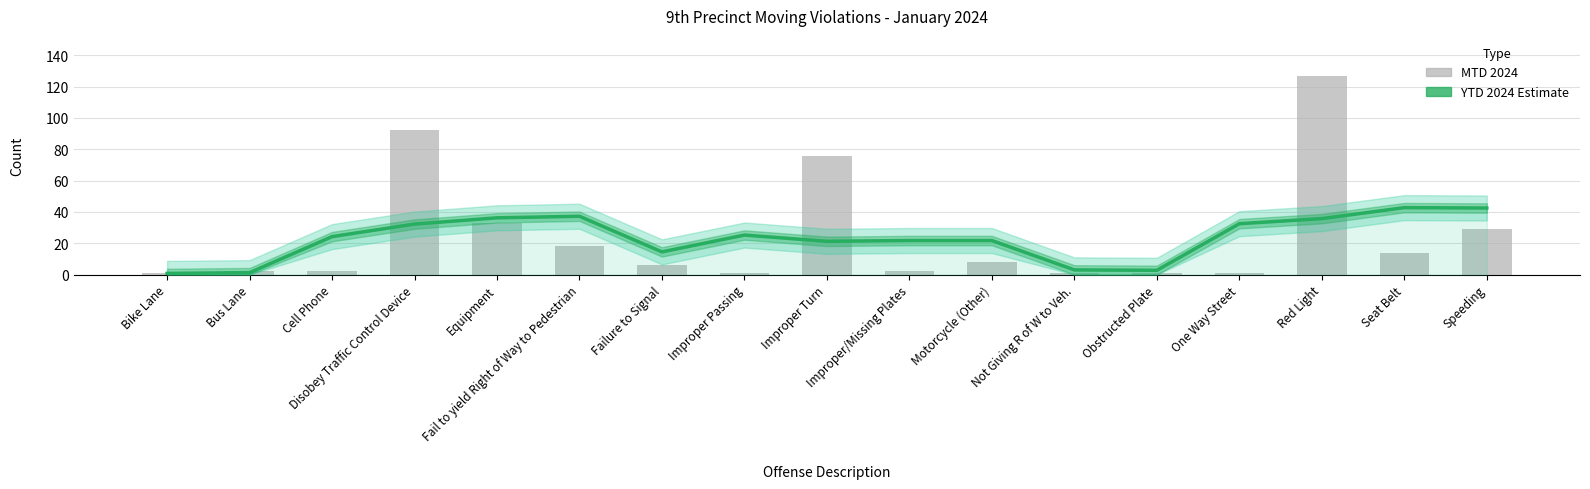

Count the number of categories in the chart.

17